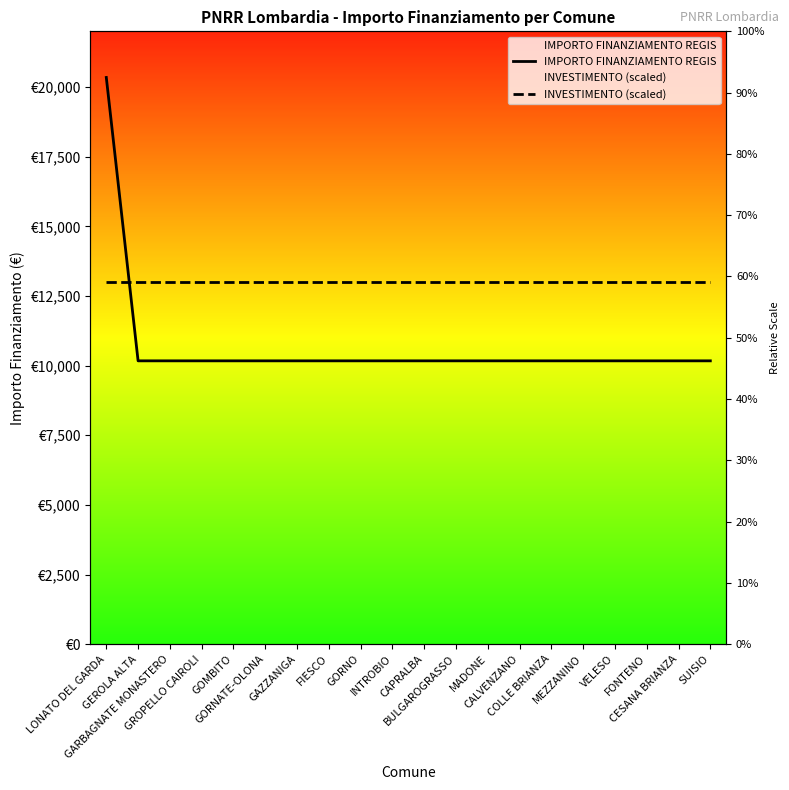

What position from the right is LONATO DEL GARDA?

20